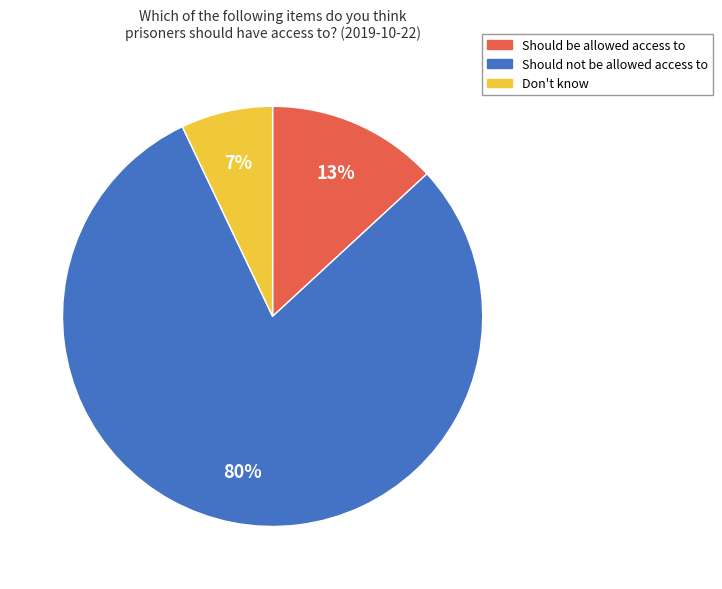

How many segments does this pie chart have?

3